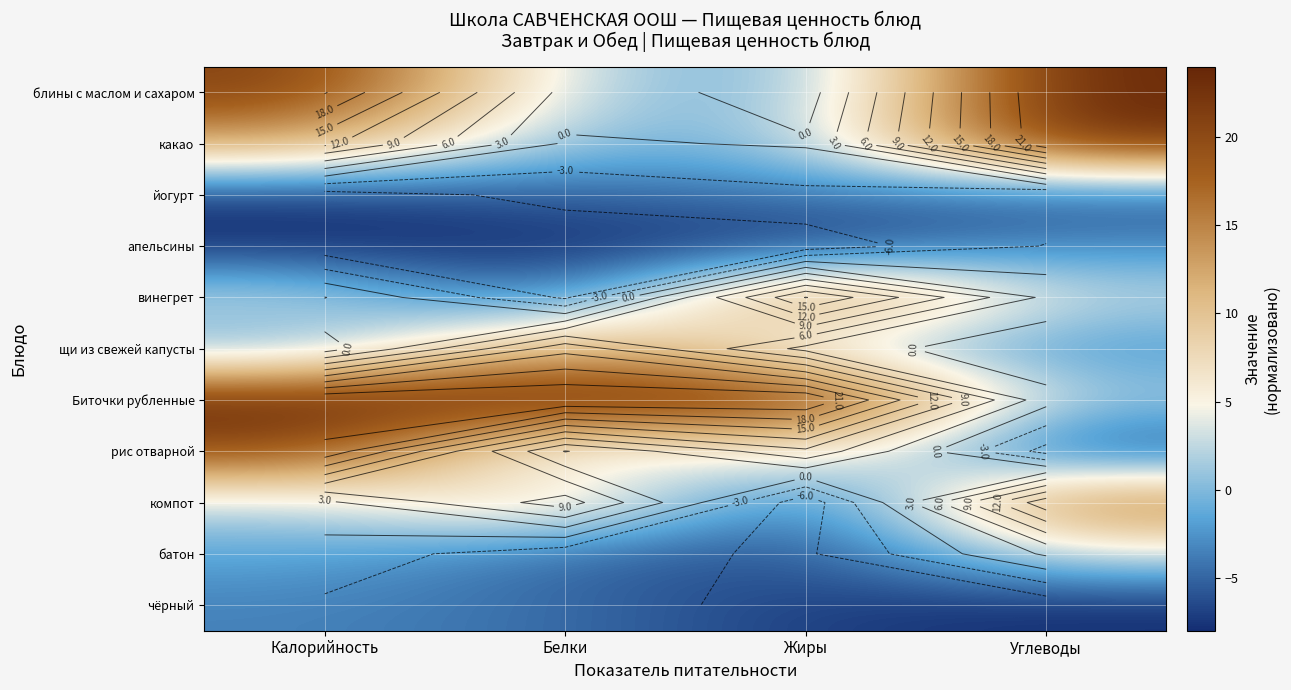

What is the highest value of the Биточки рубленные series?

24.0